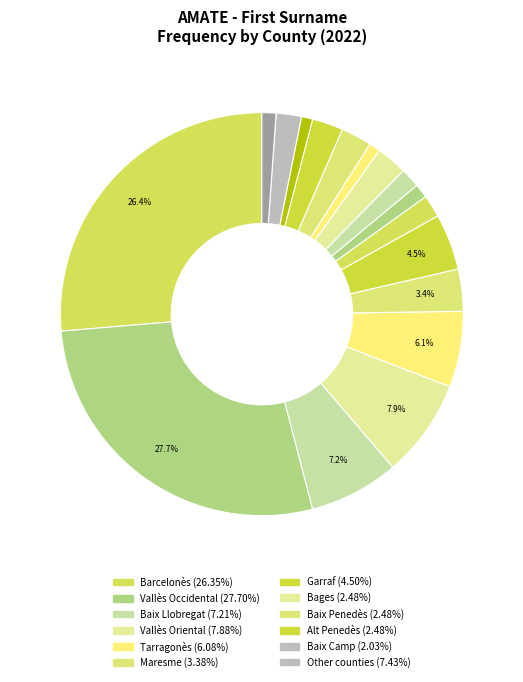

Does any single category account for the majority?

No